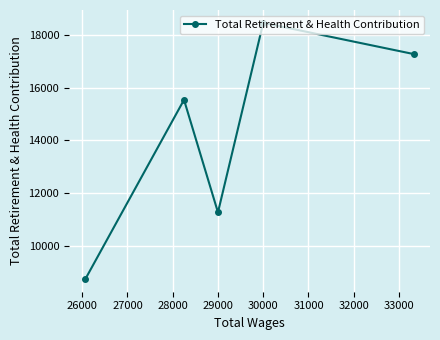

Which label corresponds to the largest value in the chart?

30000